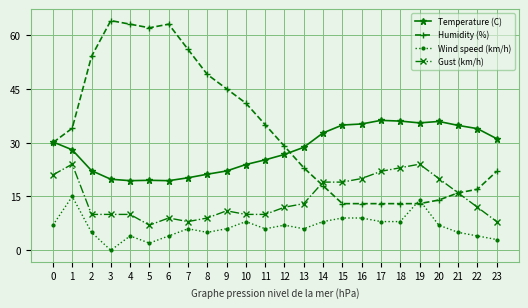

True or false: Humidity (%) has a value of 14.0 at 20.

True